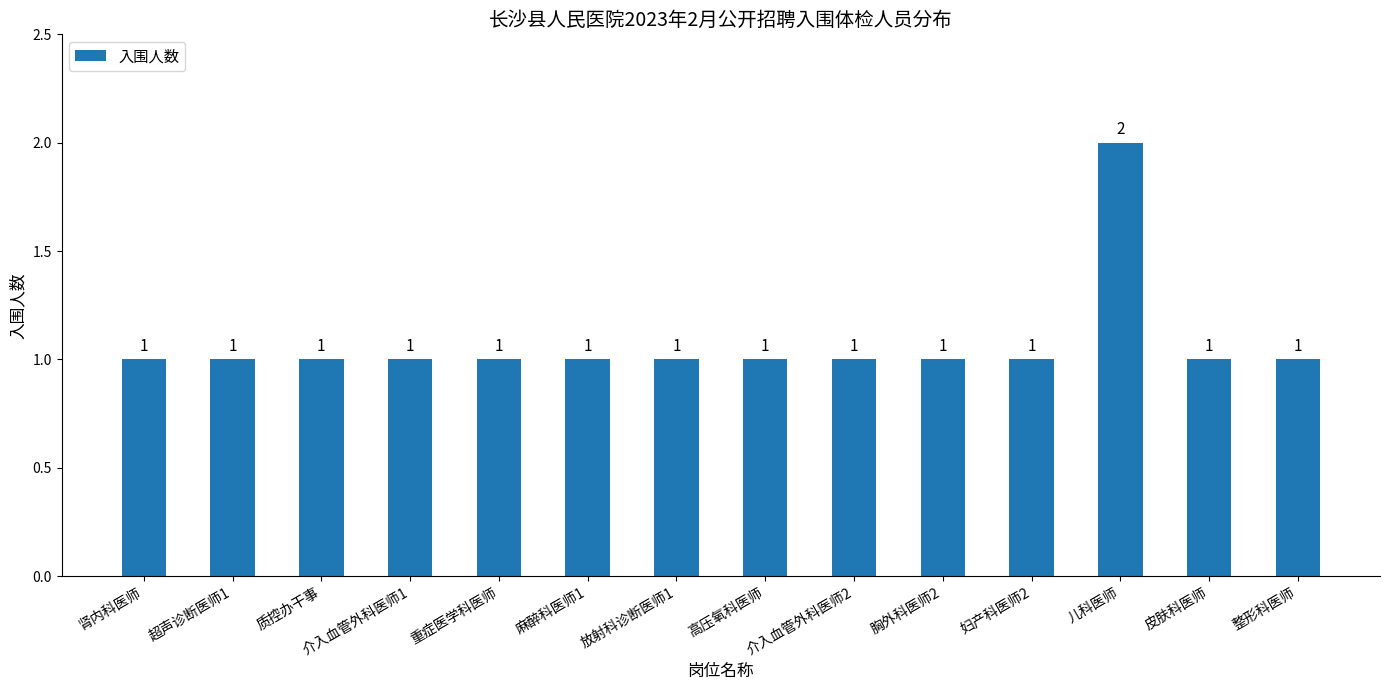

Does the chart contain any negative values?

No